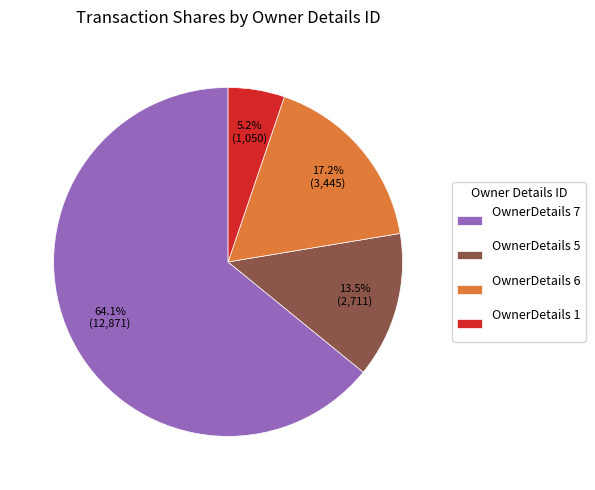

What is the total percentage of OwnerDetails 5 and OwnerDetails 1?

18.7%